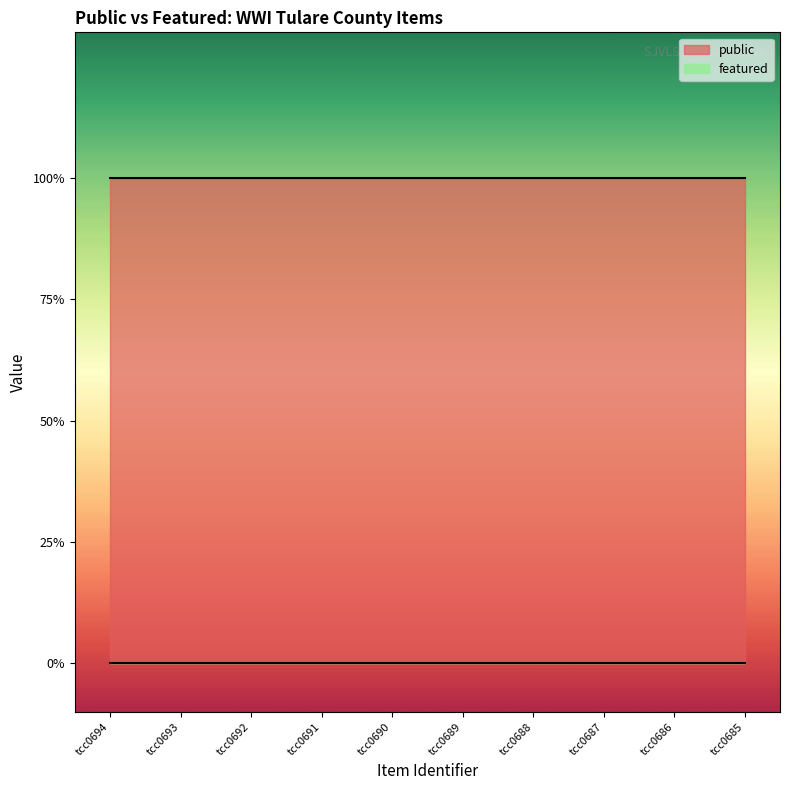

Reading left to right, list all the values displayed in this chart.

public: 1	1	1	1	1	1	1	1	1	1
featured: 0	0	0	0	0	0	0	0	0	0